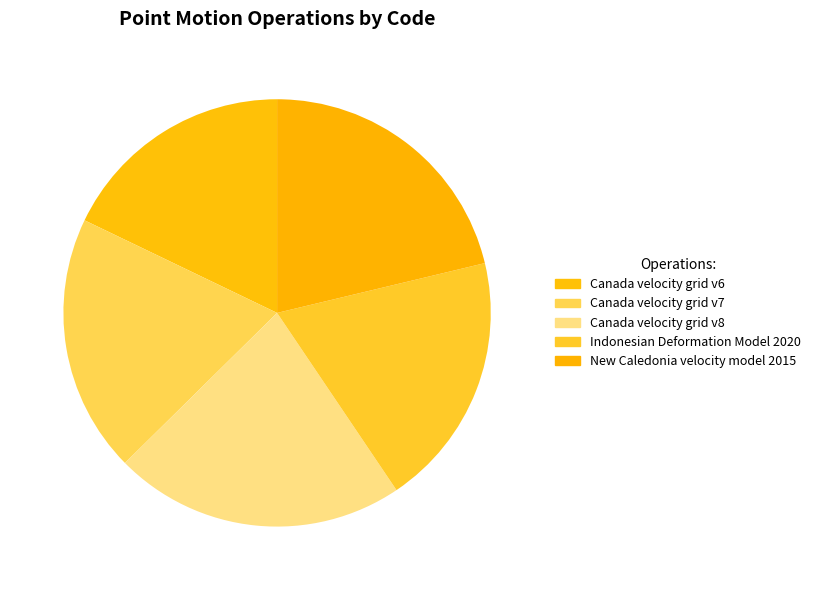

To the nearest percent, what percentage of the pie is Canada velocity grid v6?

18%